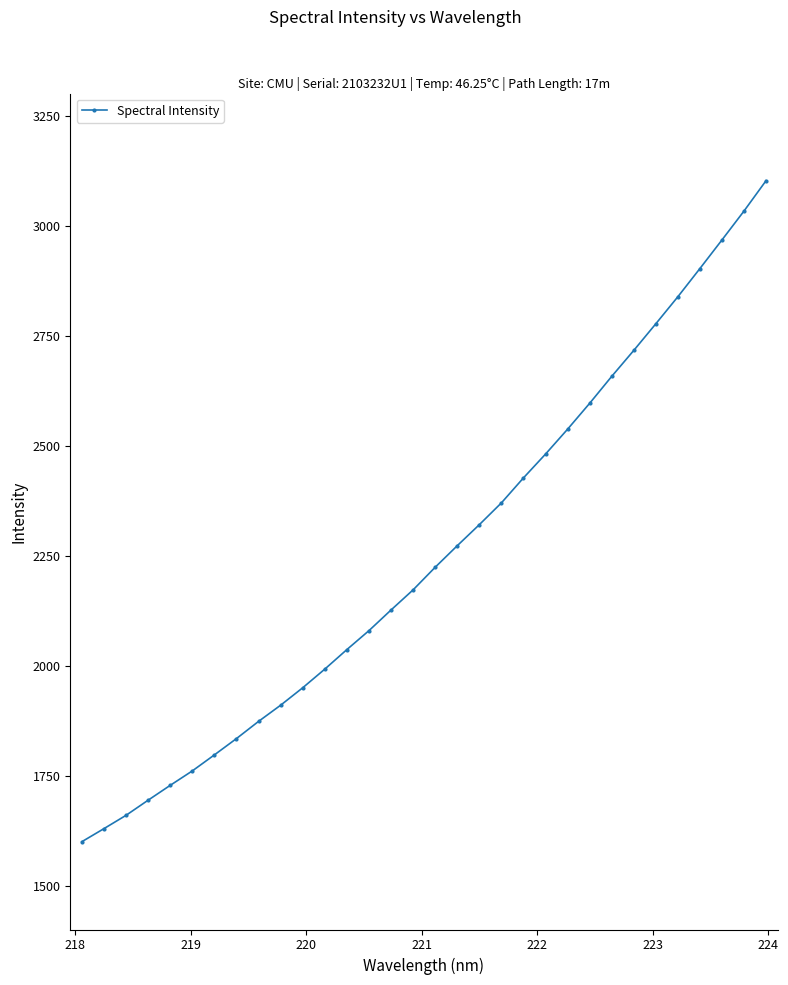

What is the value of the 7th point from the left?

1796.9